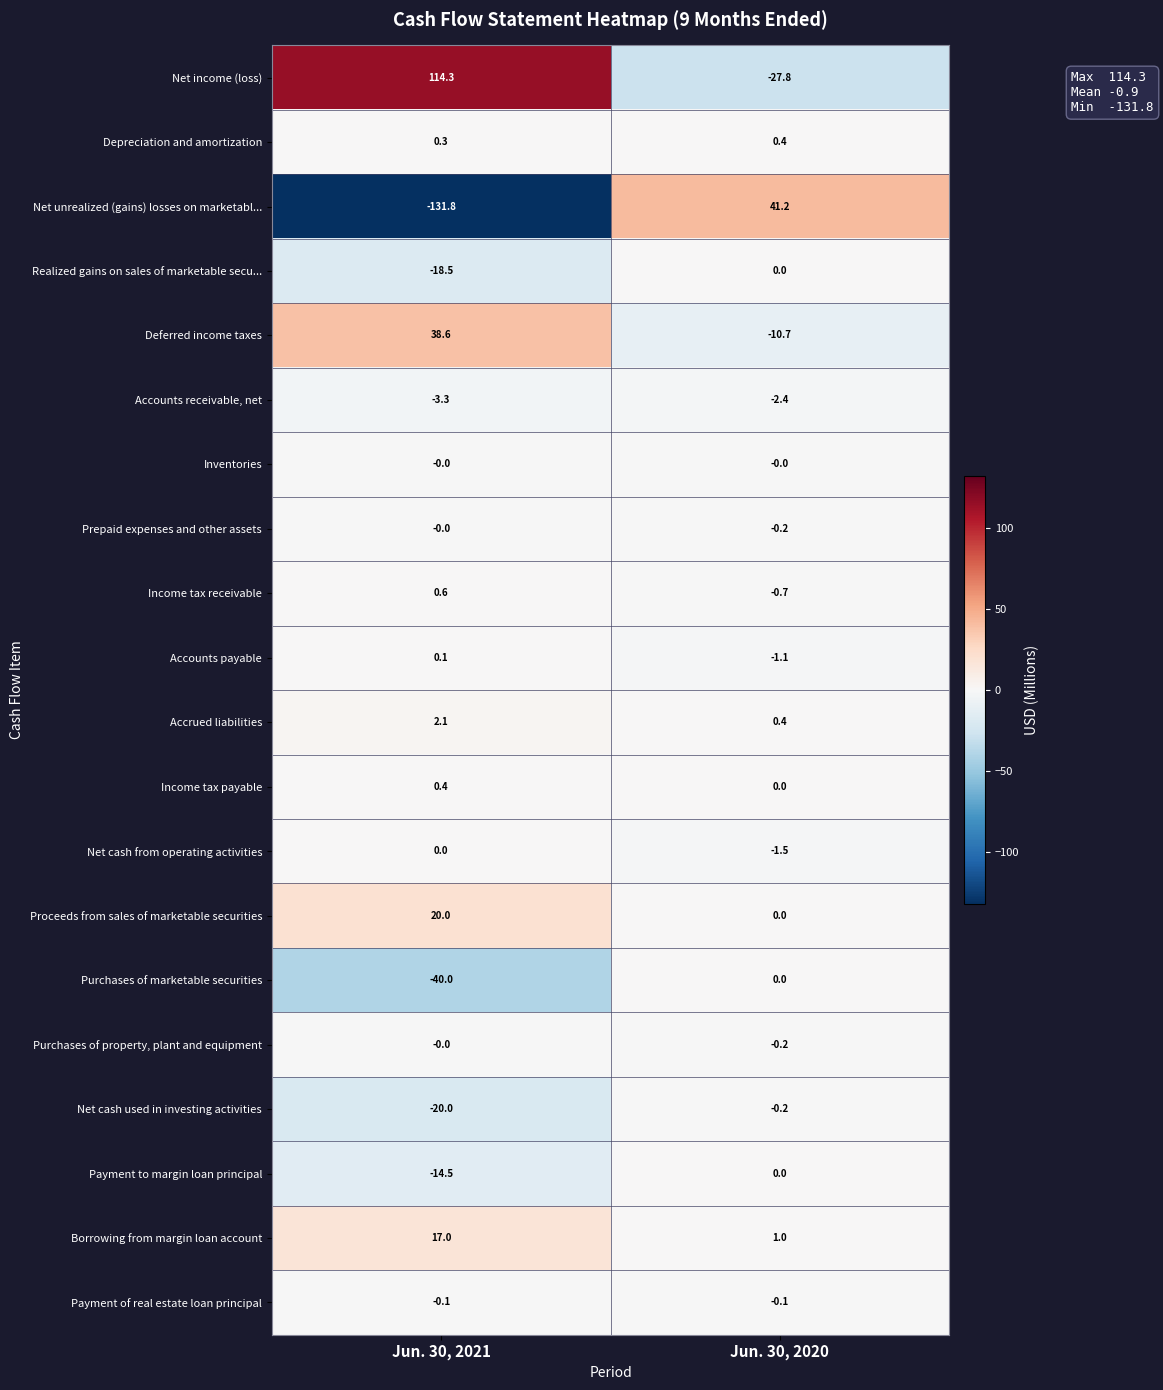

At which category is the sum across all series the highest?

Jun. 30, 2020